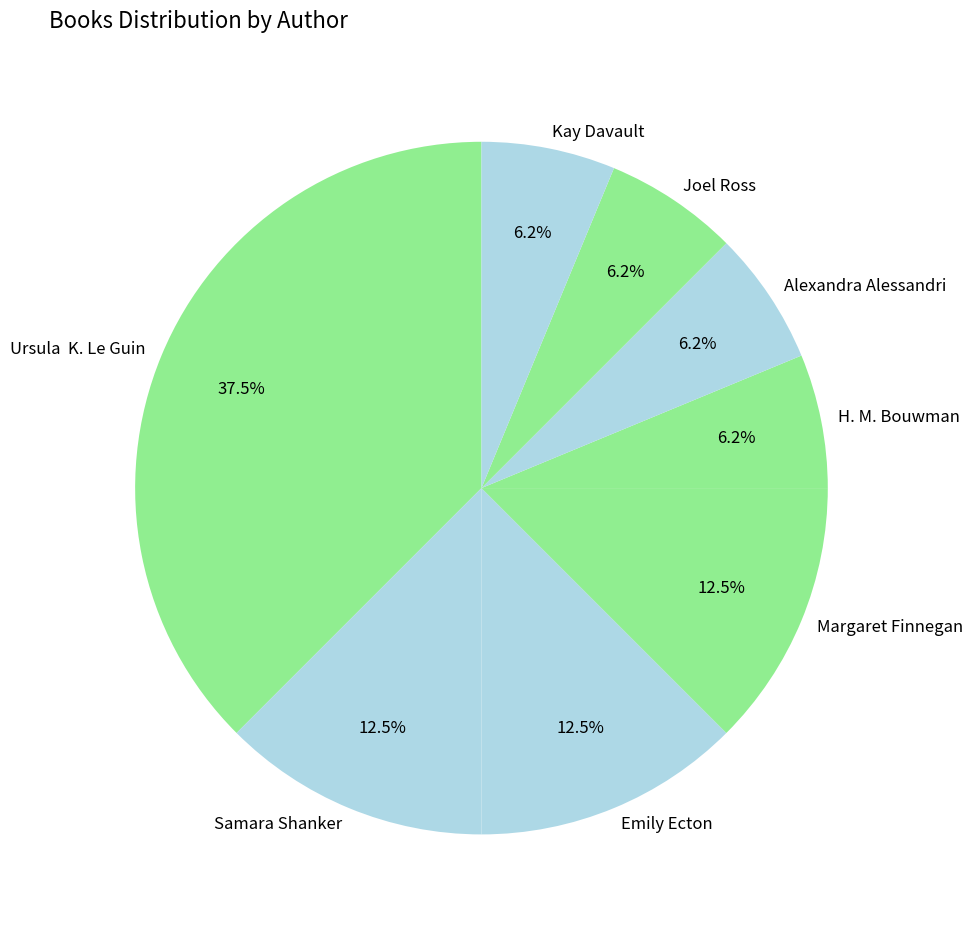

Is it true that Margaret Finnegan is 1% of the pie?

False